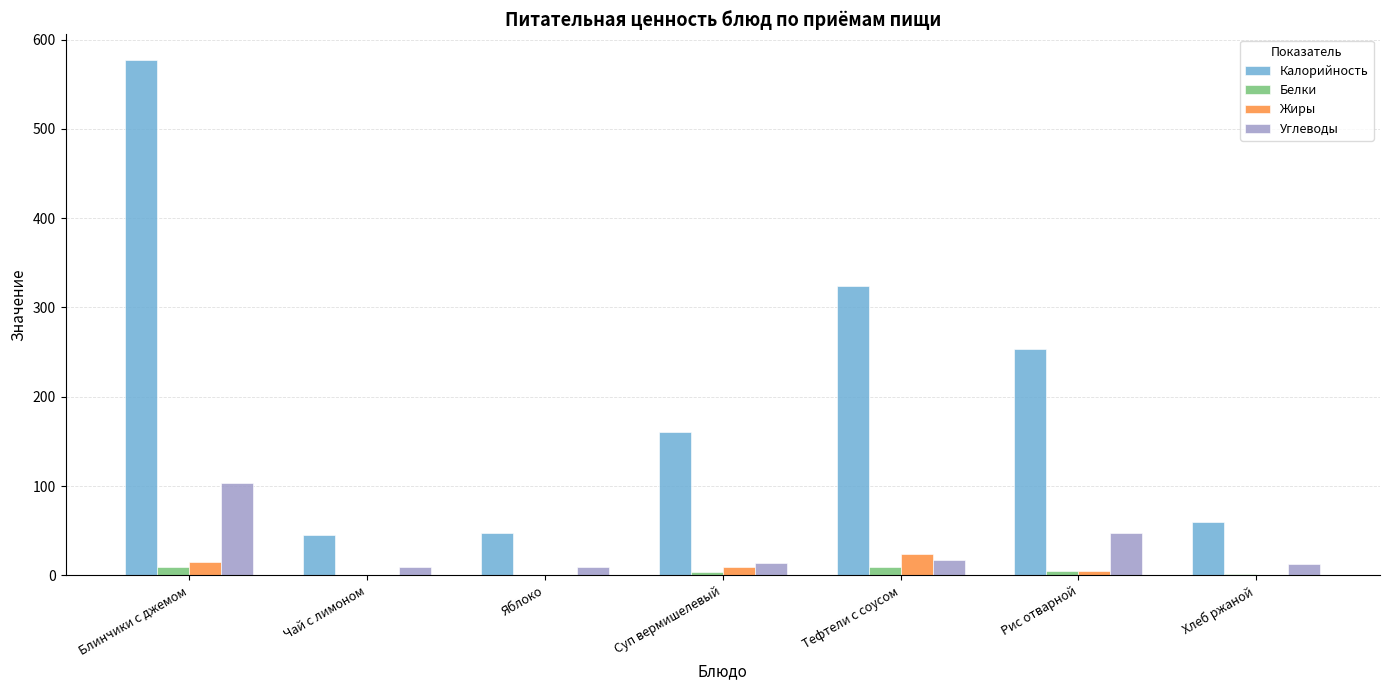

At which category is the sum across all series the highest?

Блинчики с джемом